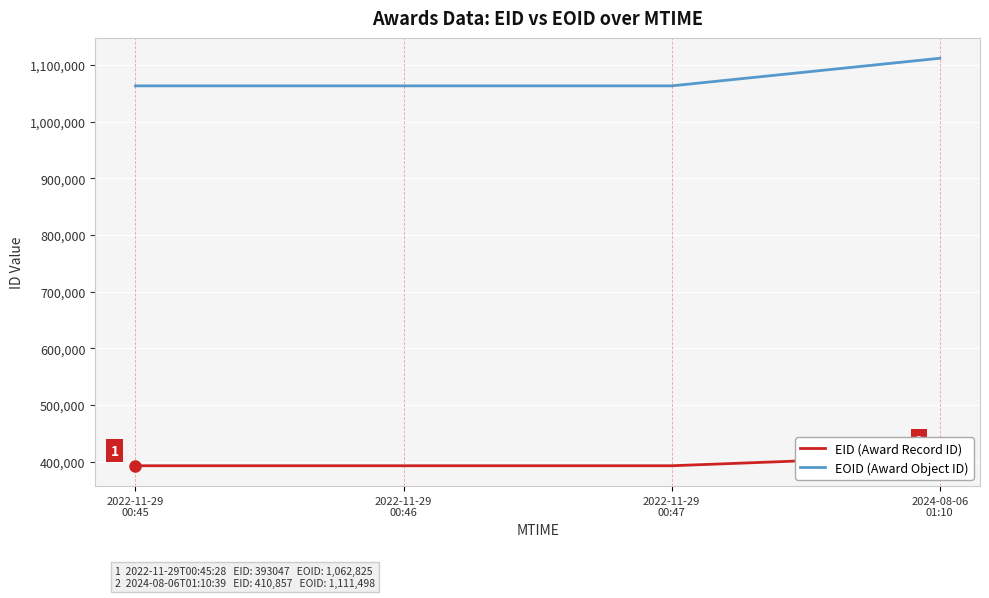

Is this an area chart (filled region under the line)?

No